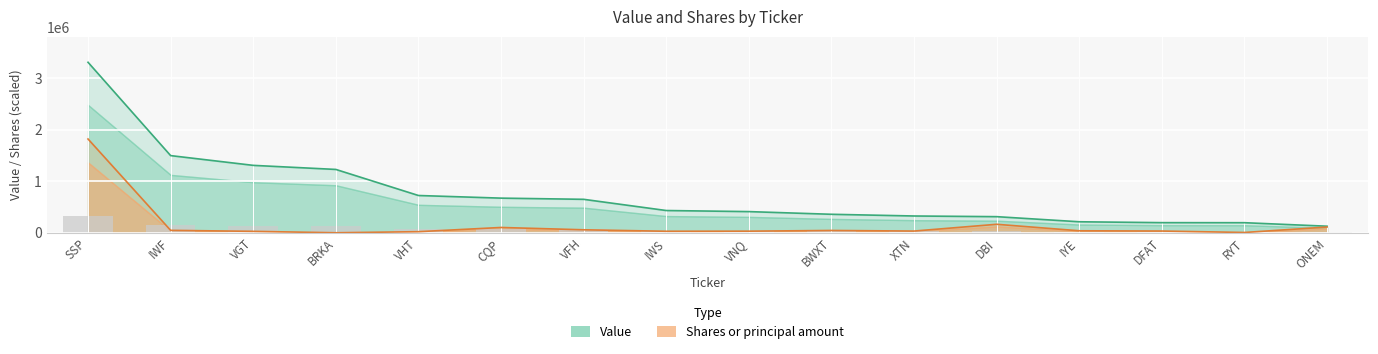

Reading left to right, extract all data points from this chart.

Value: 3303000.0	1495000.0	1306000.0	1227000.0	722000.0	671000.0	648000.0	431000.0	410000.0	358000.0	325000.0	312000.0	213000.0	196000.0	195000.0	127000.0
Shares or principal amount: 1816650.0	46875.8	27432.8	20.6	21027.3	102516.5	57608.9	29065.1	30861.9	44557.8	32919.4	164158.1	38371.7	33440.6	5658.0	111151.0